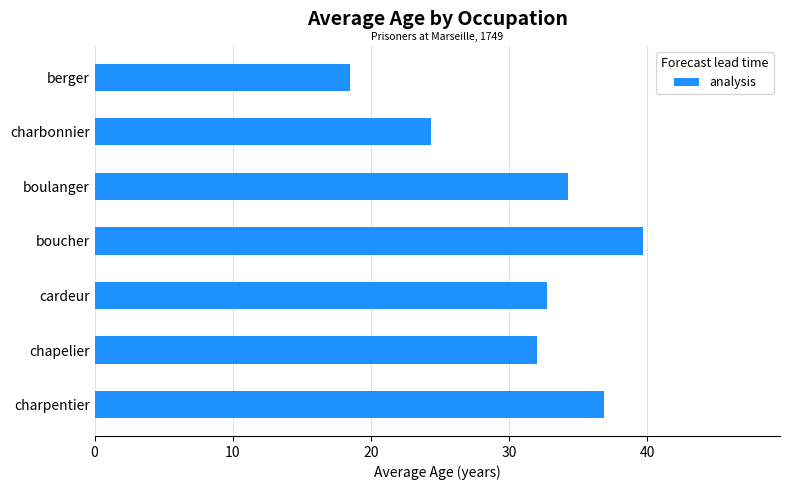

At which label is the value closest to 29?

chapelier